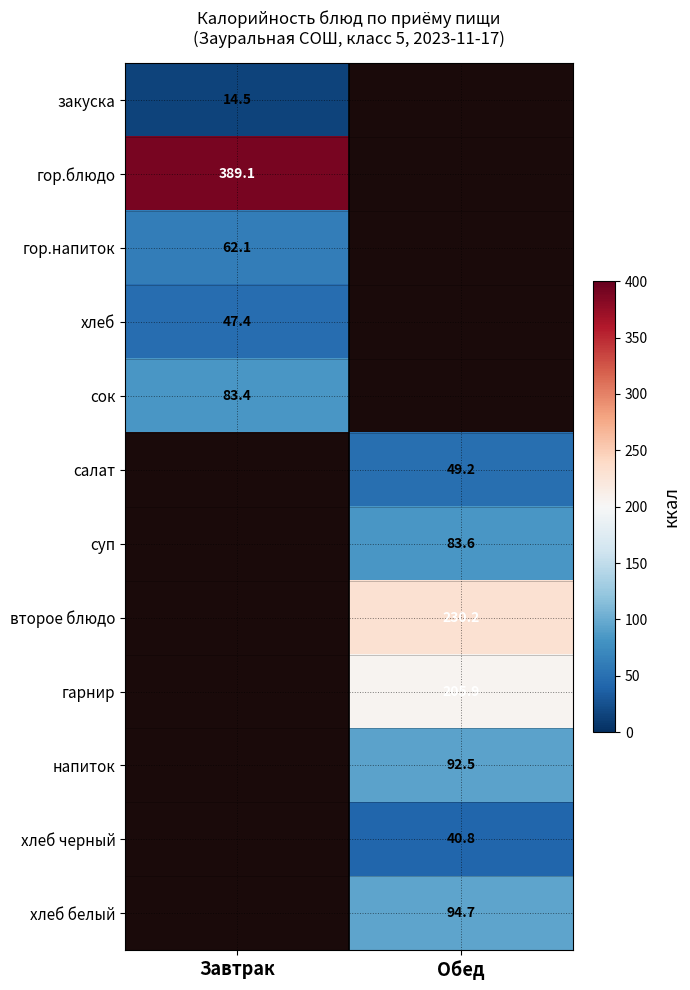

The хлеб черный series shows 24.1 at Обед. True or false?

False